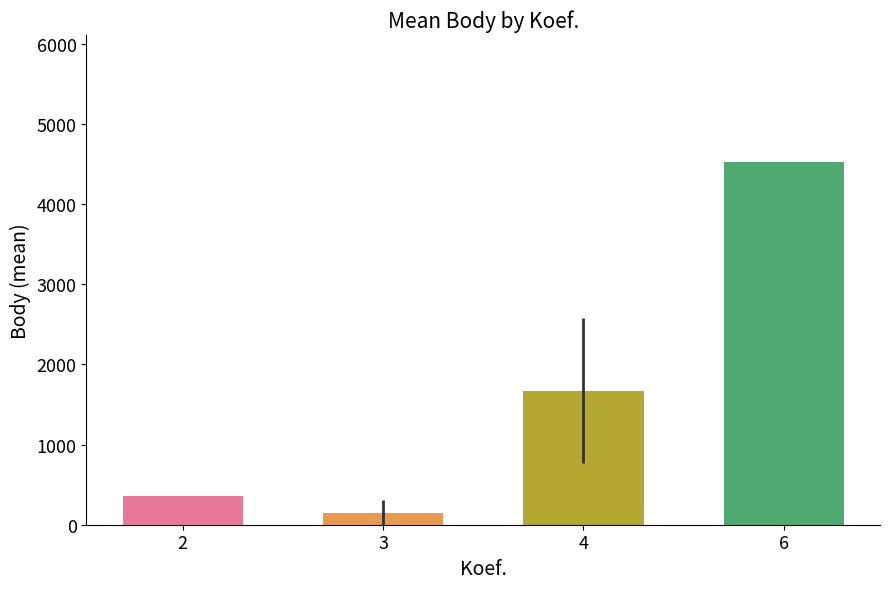

The value at 6 is 4525.0. True or false?

True